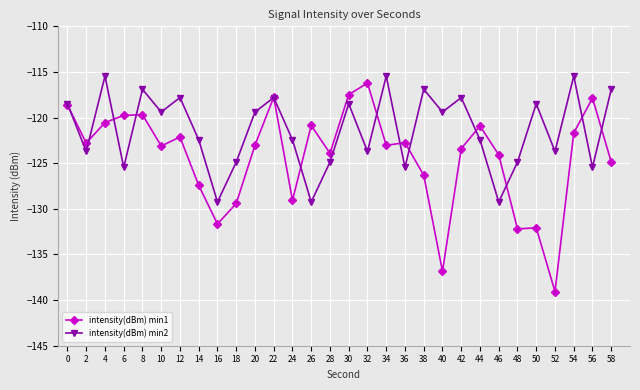

Which series has the largest total across all categories?

intensity(dBm) min2